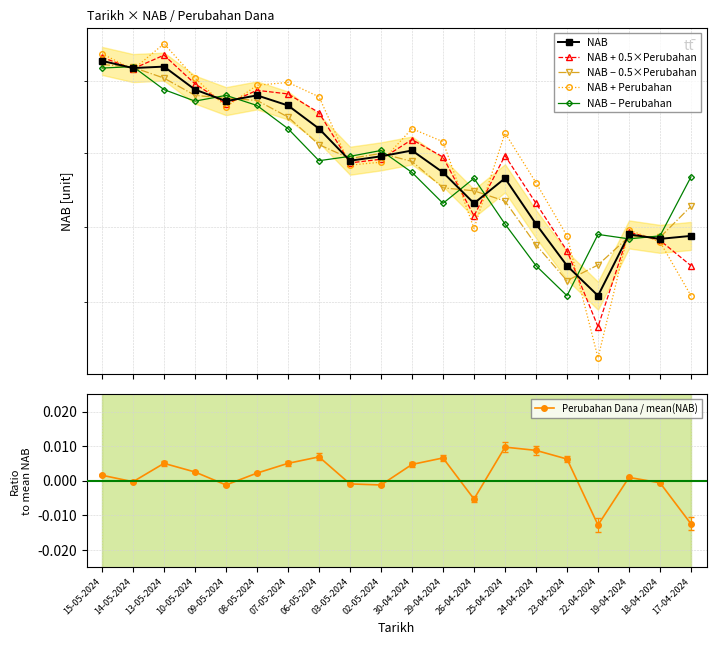

Does the chart have visible grid lines?

Yes